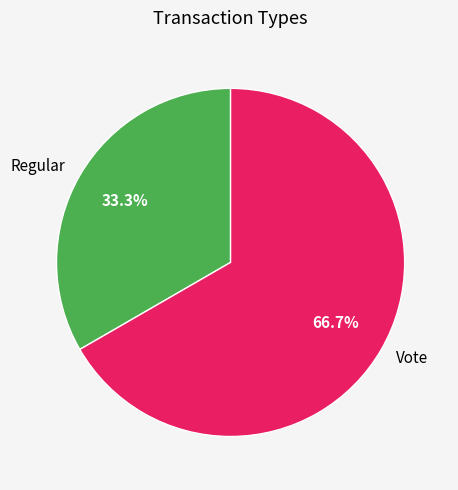

To the nearest percent, what is the difference between the Regular and Vote slice percentages?

33%